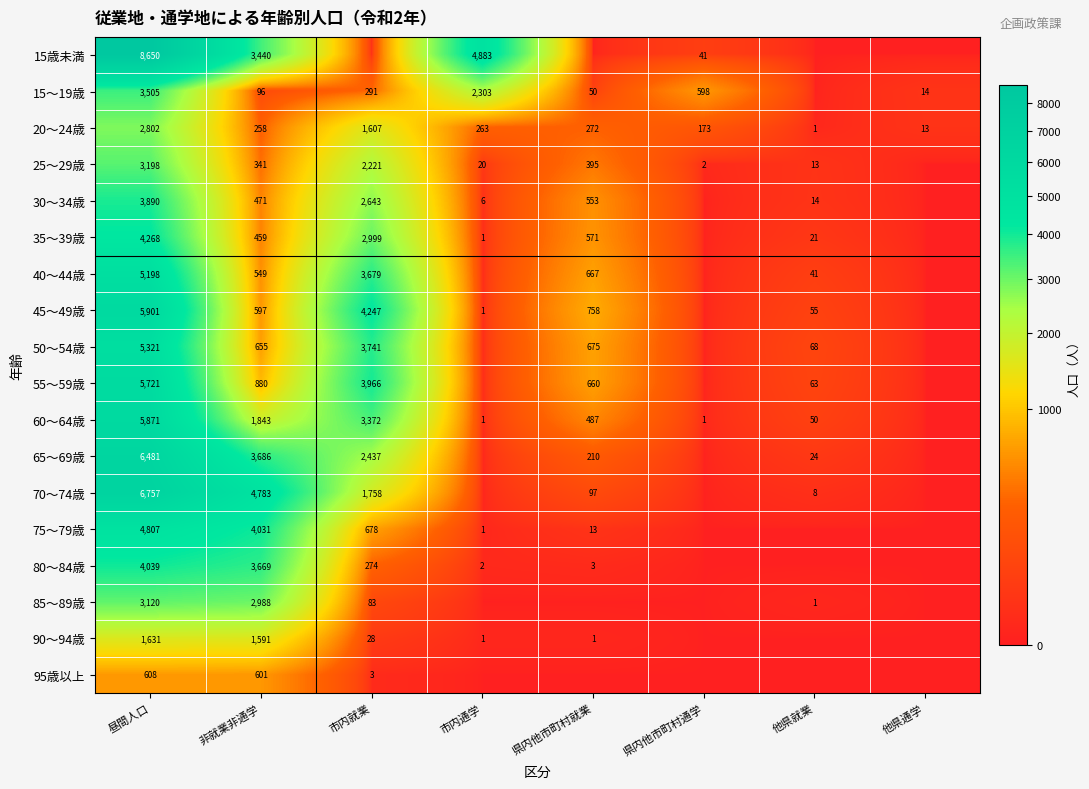

Is the value of 50～54歳 at 市内就業 greater than the value of 60～64歳 at 市内就業?

Yes